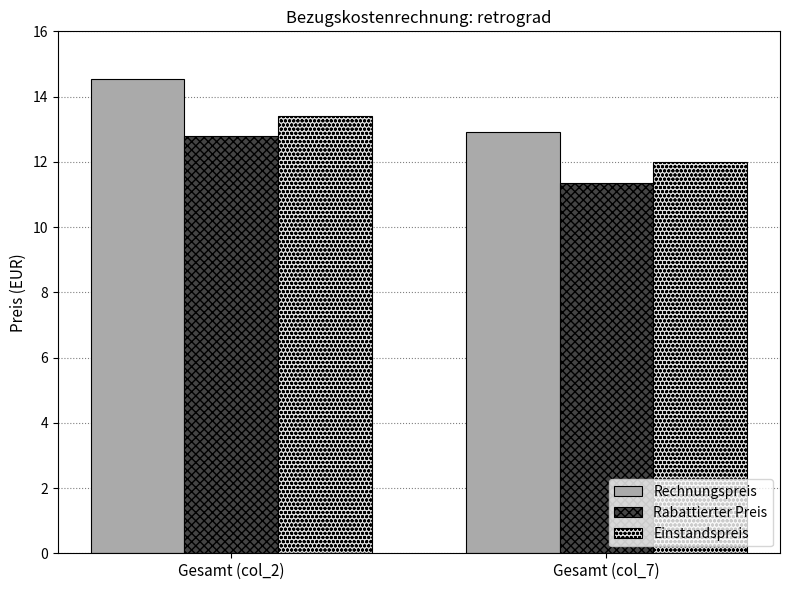

Is it true that Rabattierter Preis equals 12.8 at Gesamt (col_2)?

True